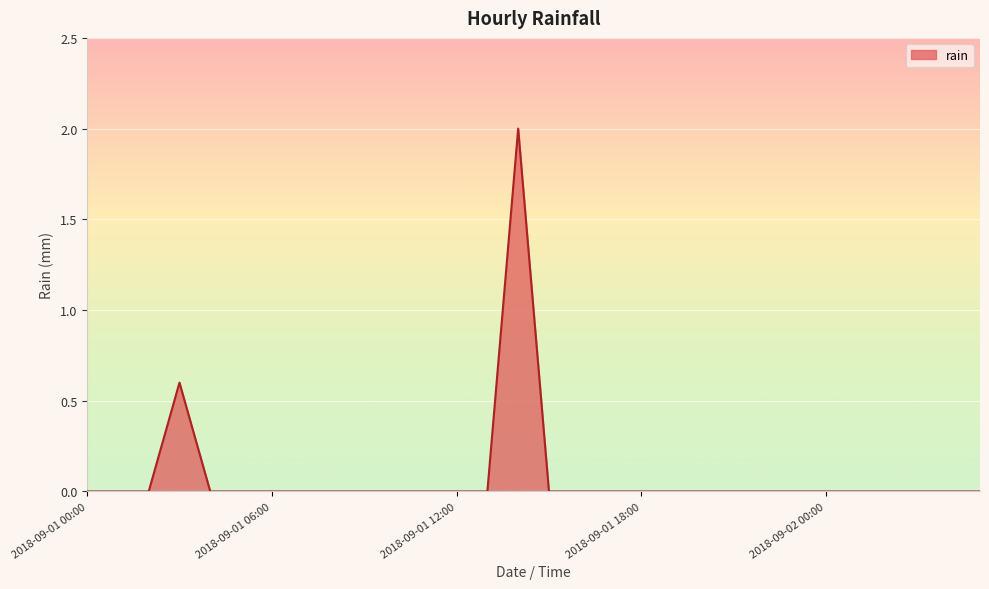

What is the difference between the maximum and minimum values?

2.0